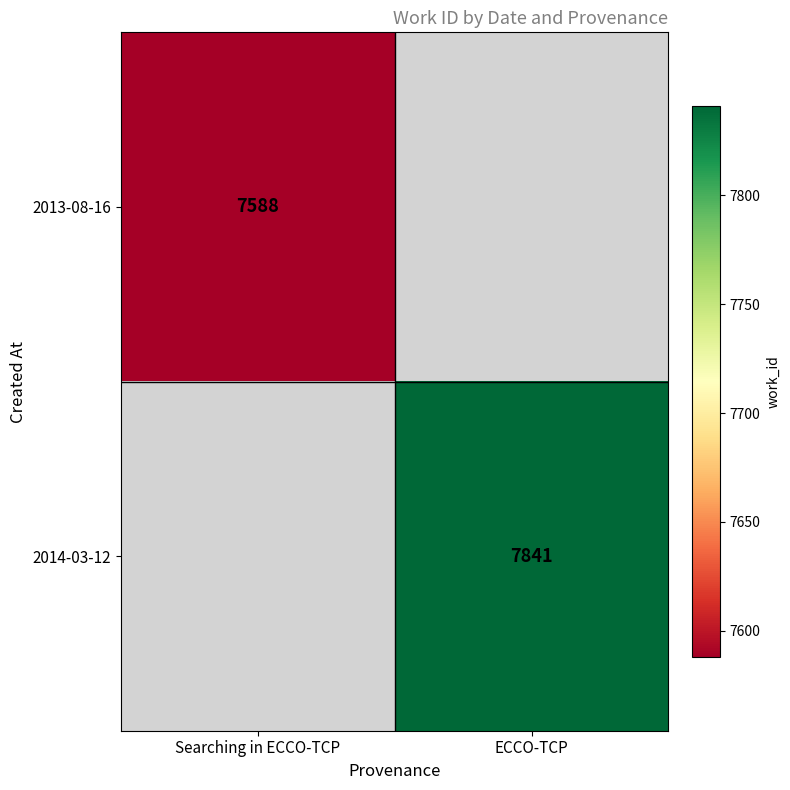

Count the number of categories in the chart.

2